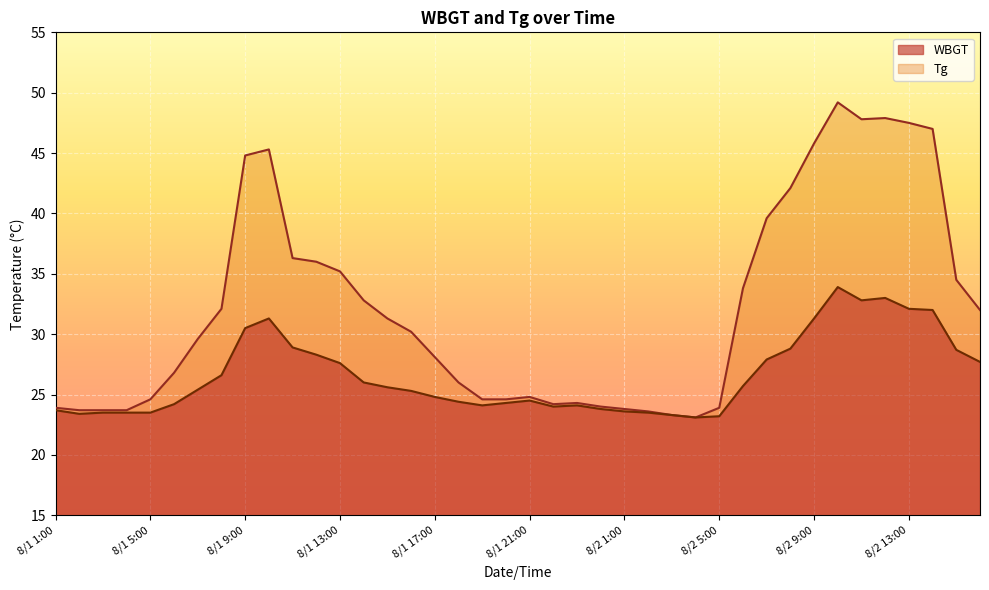

Which series has the largest range (max minus min)?

Tg